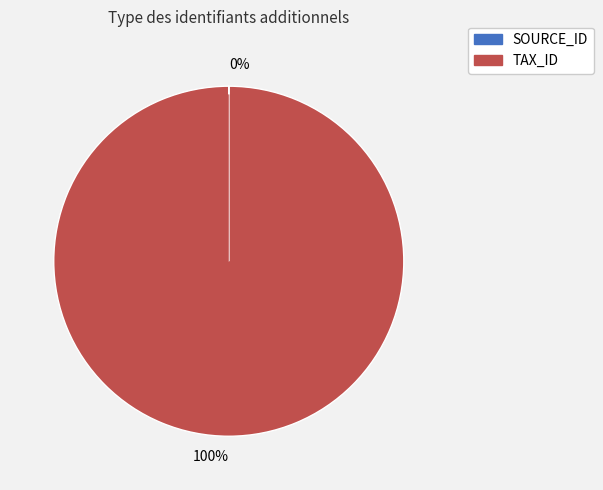

Is there any slice that represents more than half of the pie?

Yes